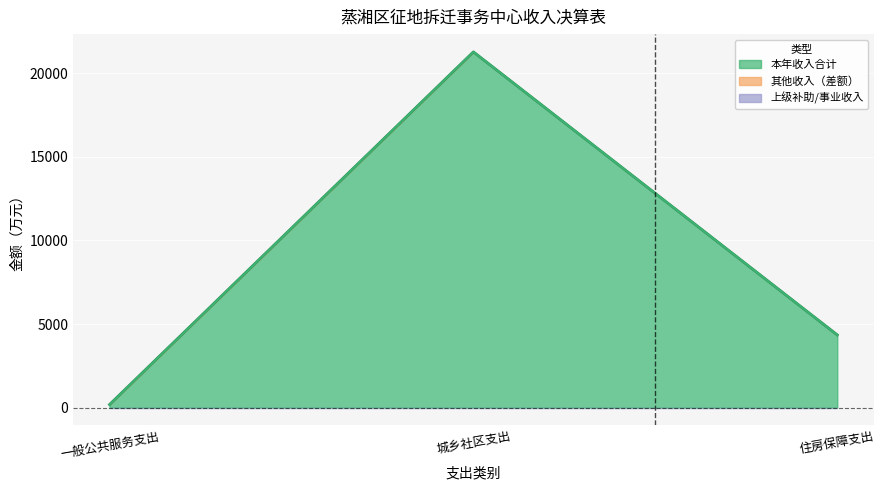

Which series has the largest total across all categories?

本年收入合计